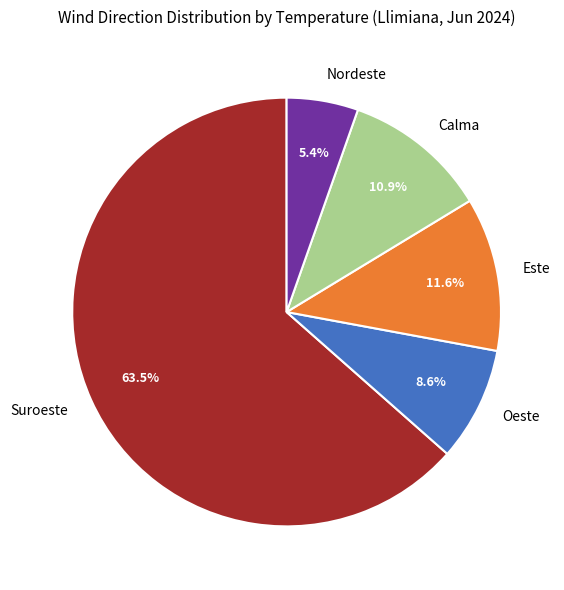

How much of the chart is everything except Nordeste?

94.6%